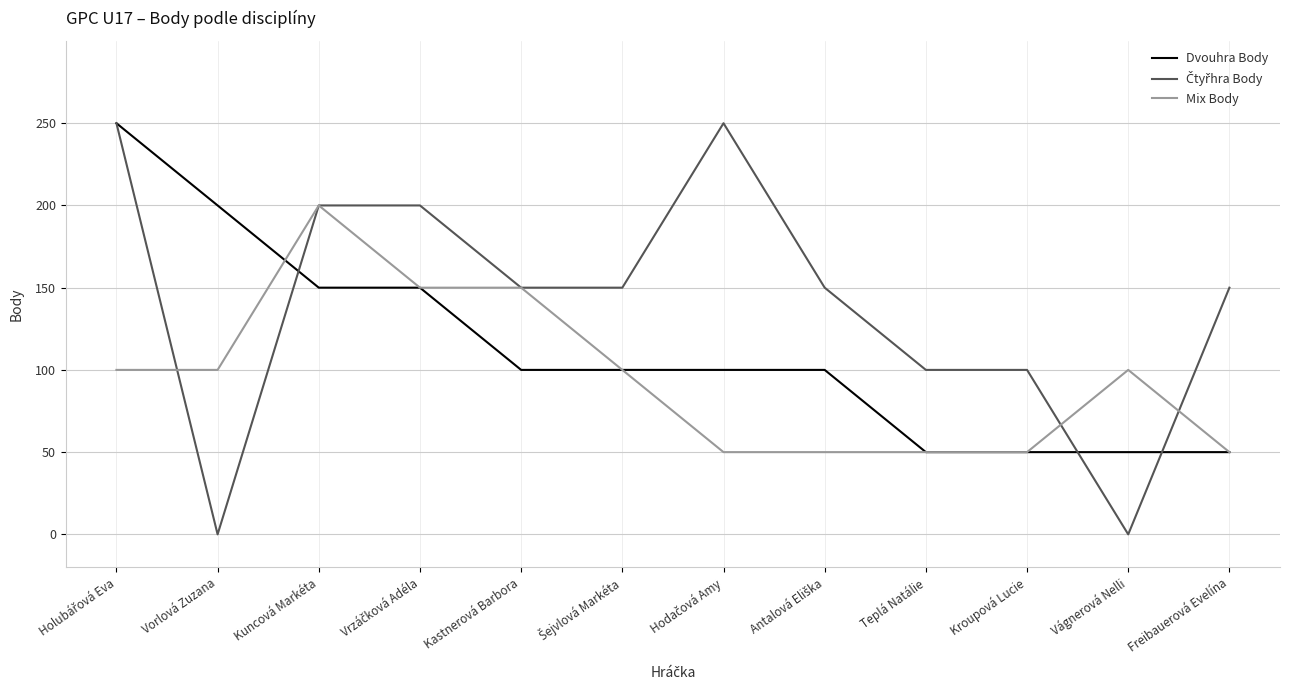

What is the sum of the Mix Body values at Teplá Natálie and Vorlová Zuzana?

150